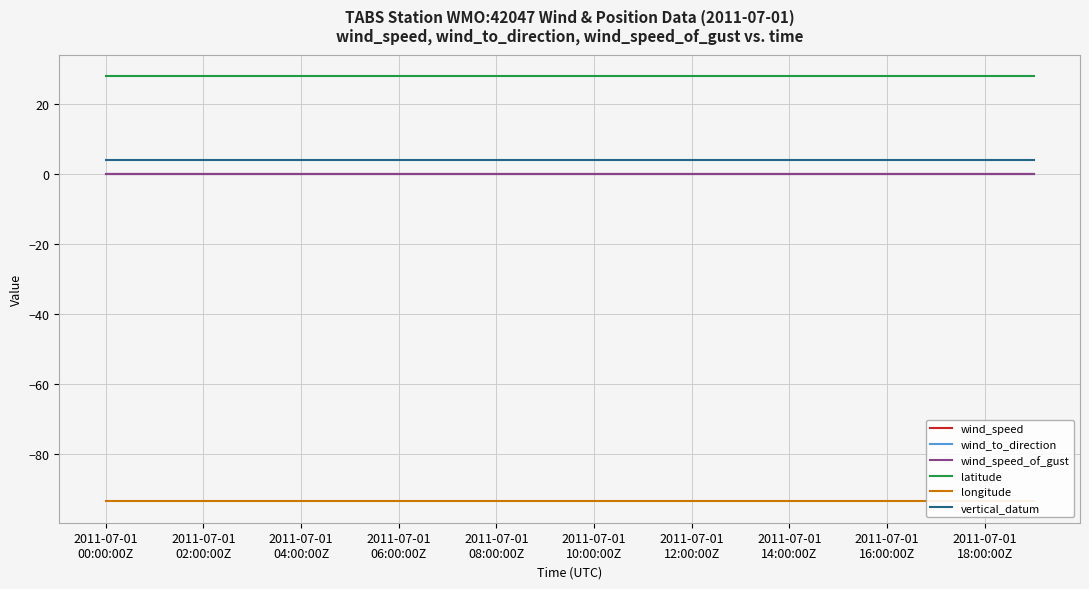

Which label corresponds to the smallest value in the chart?

2011-07-01
00:00:00Z